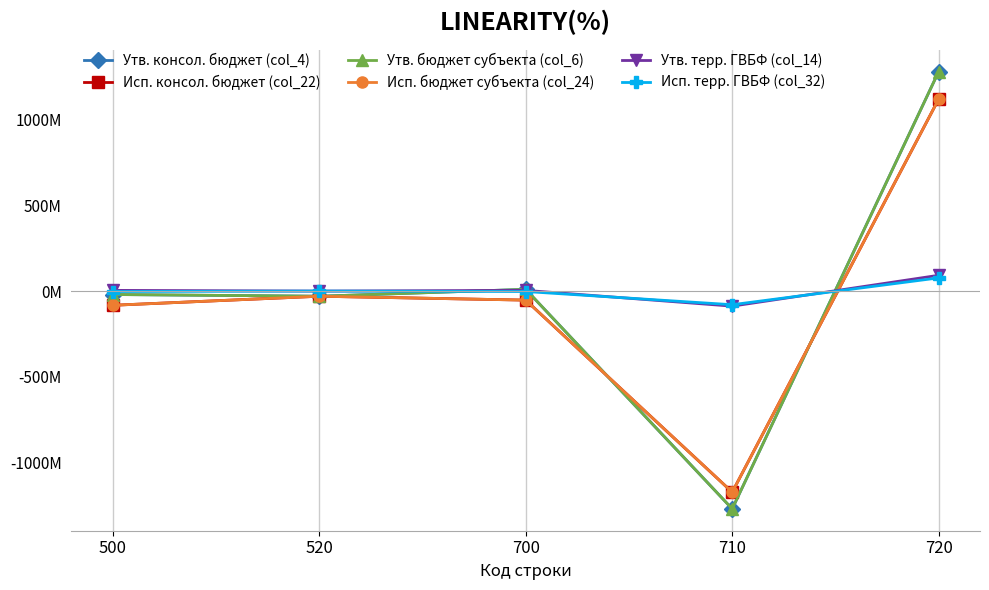

Which has a higher value, 710 or 700?

700